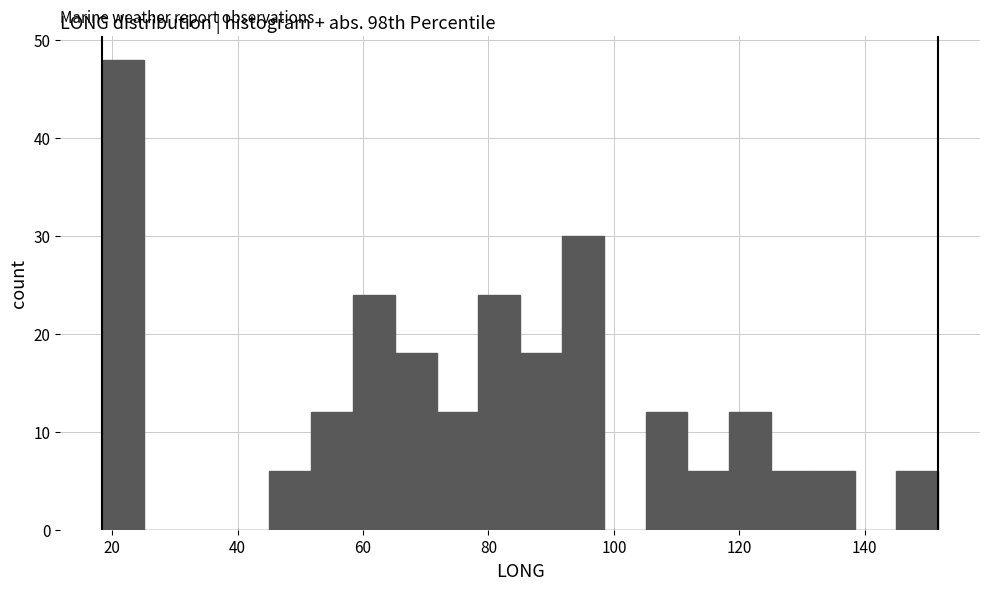

Read against the x-axis, roughly where is the centre of the tallest bar?

22